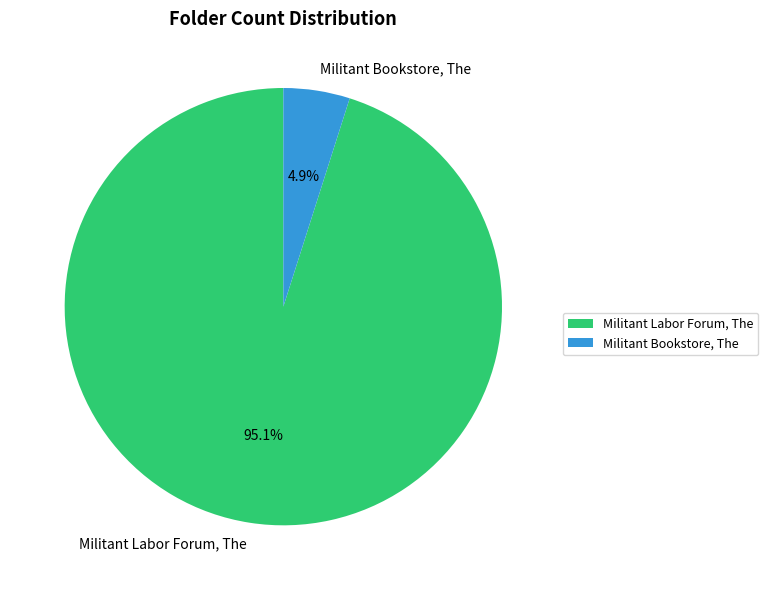

Combined, what portion of the pie is Militant Labor Forum, The and Militant Bookstore, The?

100.0%